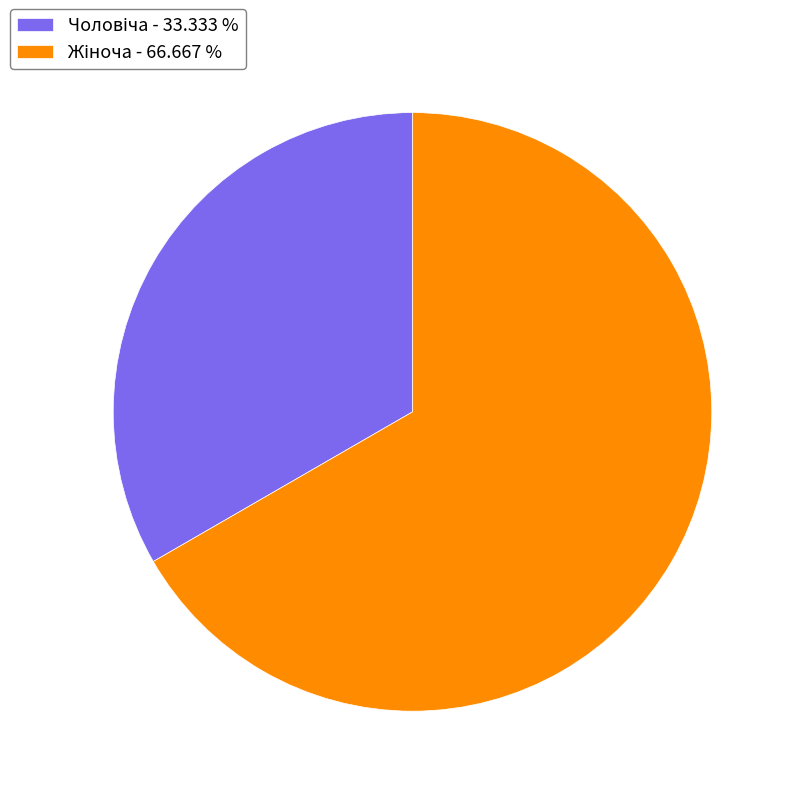

Is there a majority slice in this chart?

Yes